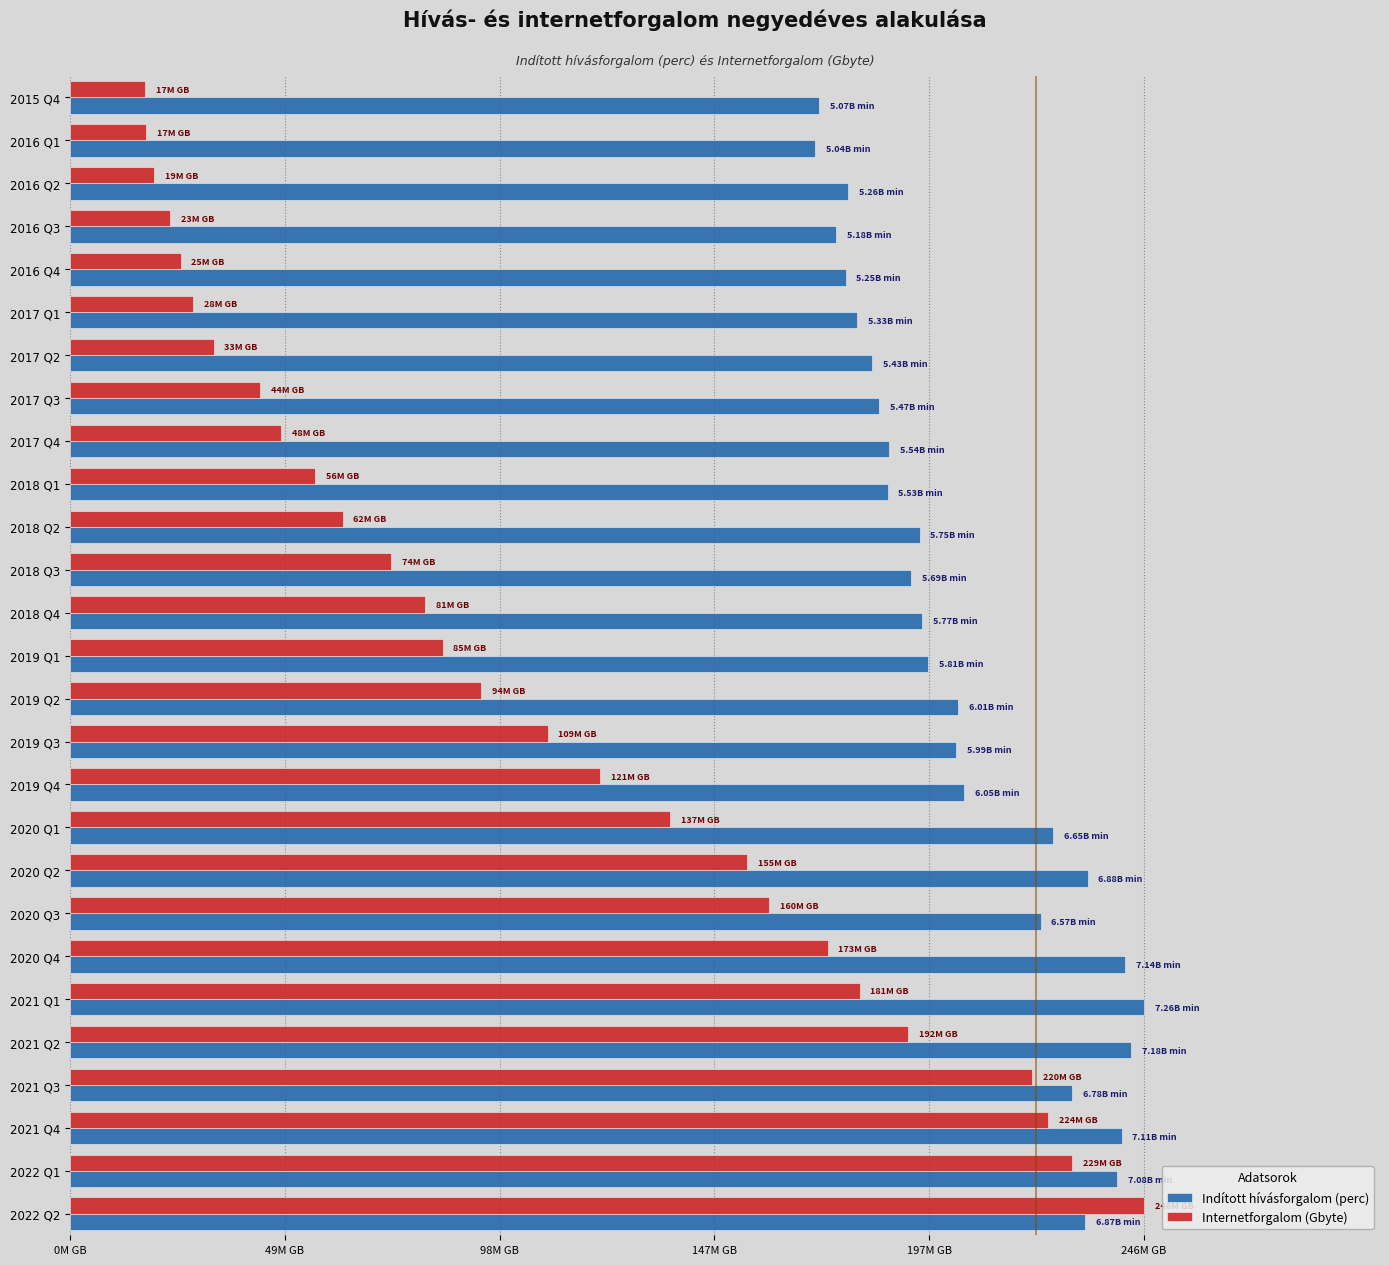

What are all the series names shown in the legend?

Indított hívásforgalom (perc), Internetforgalom (Gbyte)